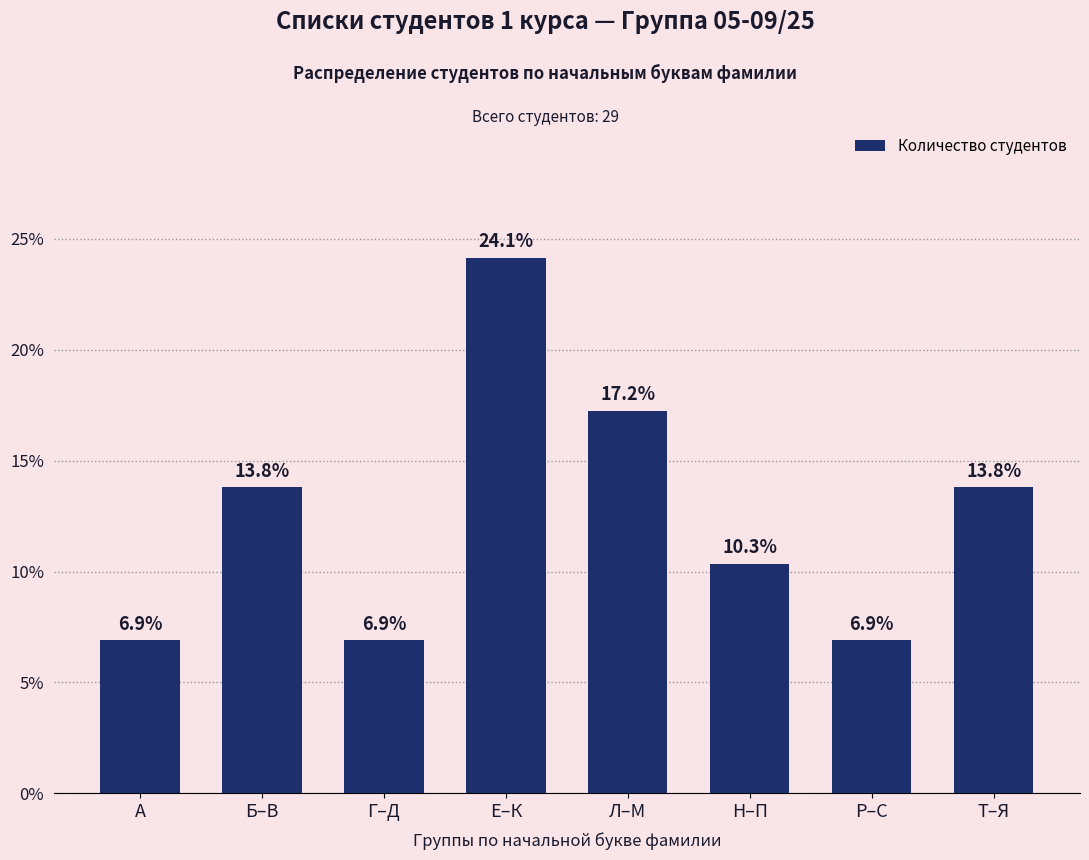

What is the smallest value displayed?

6.9